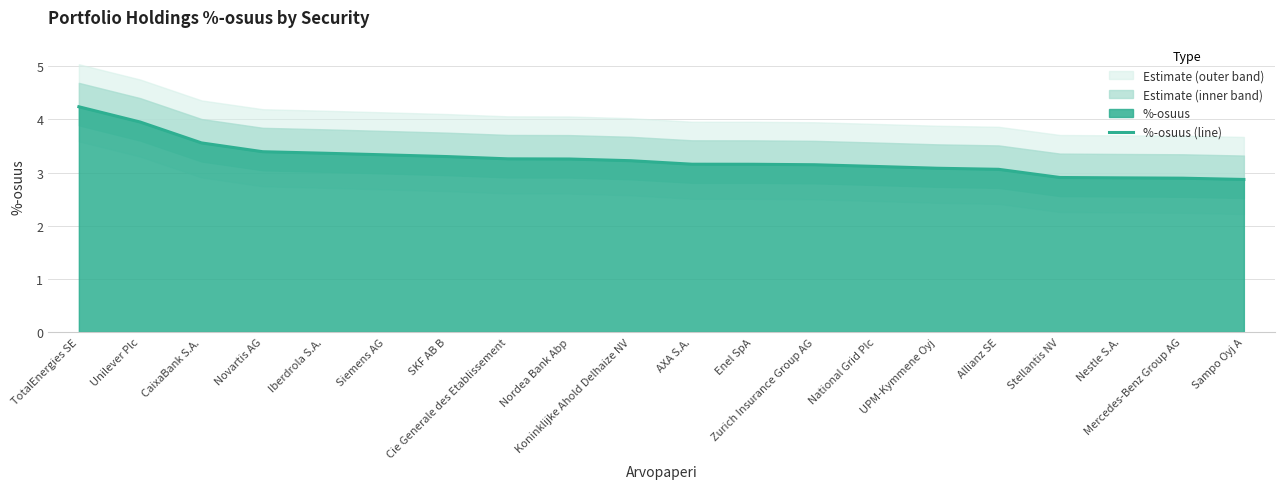

How many data points are less than 3?

4